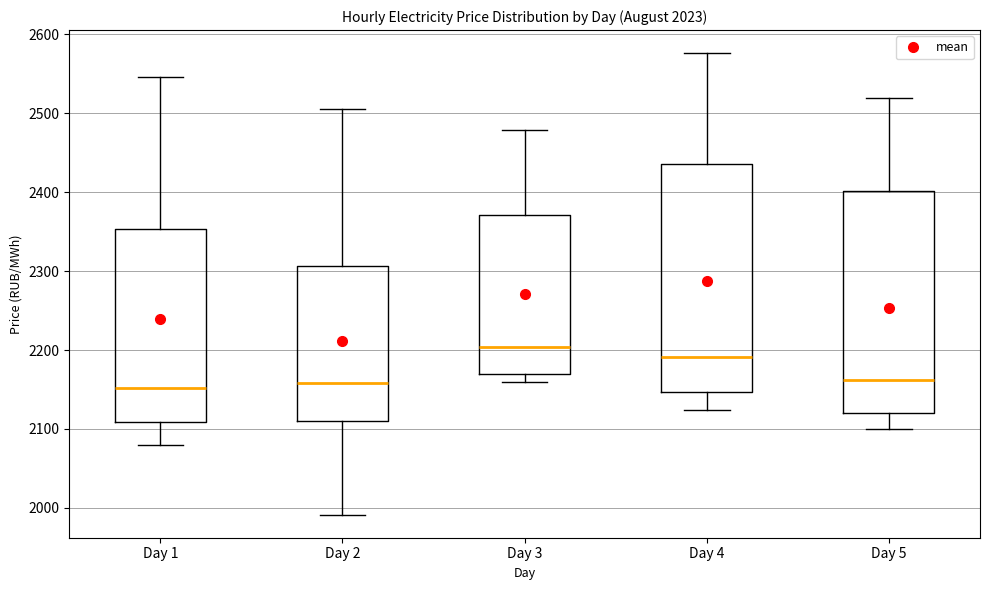

Reading left to right, read every box against the y-axis: the position of its median line, the range the box covers, and the ends of its whiskers. The values are not printed on the chart, so give them approximately, as read against the axis.

Day 1: median 2150, box 2110 to 2350, whiskers 2080 to 2550
Day 2: median 2160, box 2110 to 2310, whiskers 1990 to 2510
Day 3: median 2200, box 2170 to 2370, whiskers 2160 to 2480
Day 4: median 2190, box 2150 to 2440, whiskers 2120 to 2580
Day 5: median 2160, box 2120 to 2400, whiskers 2100 to 2520